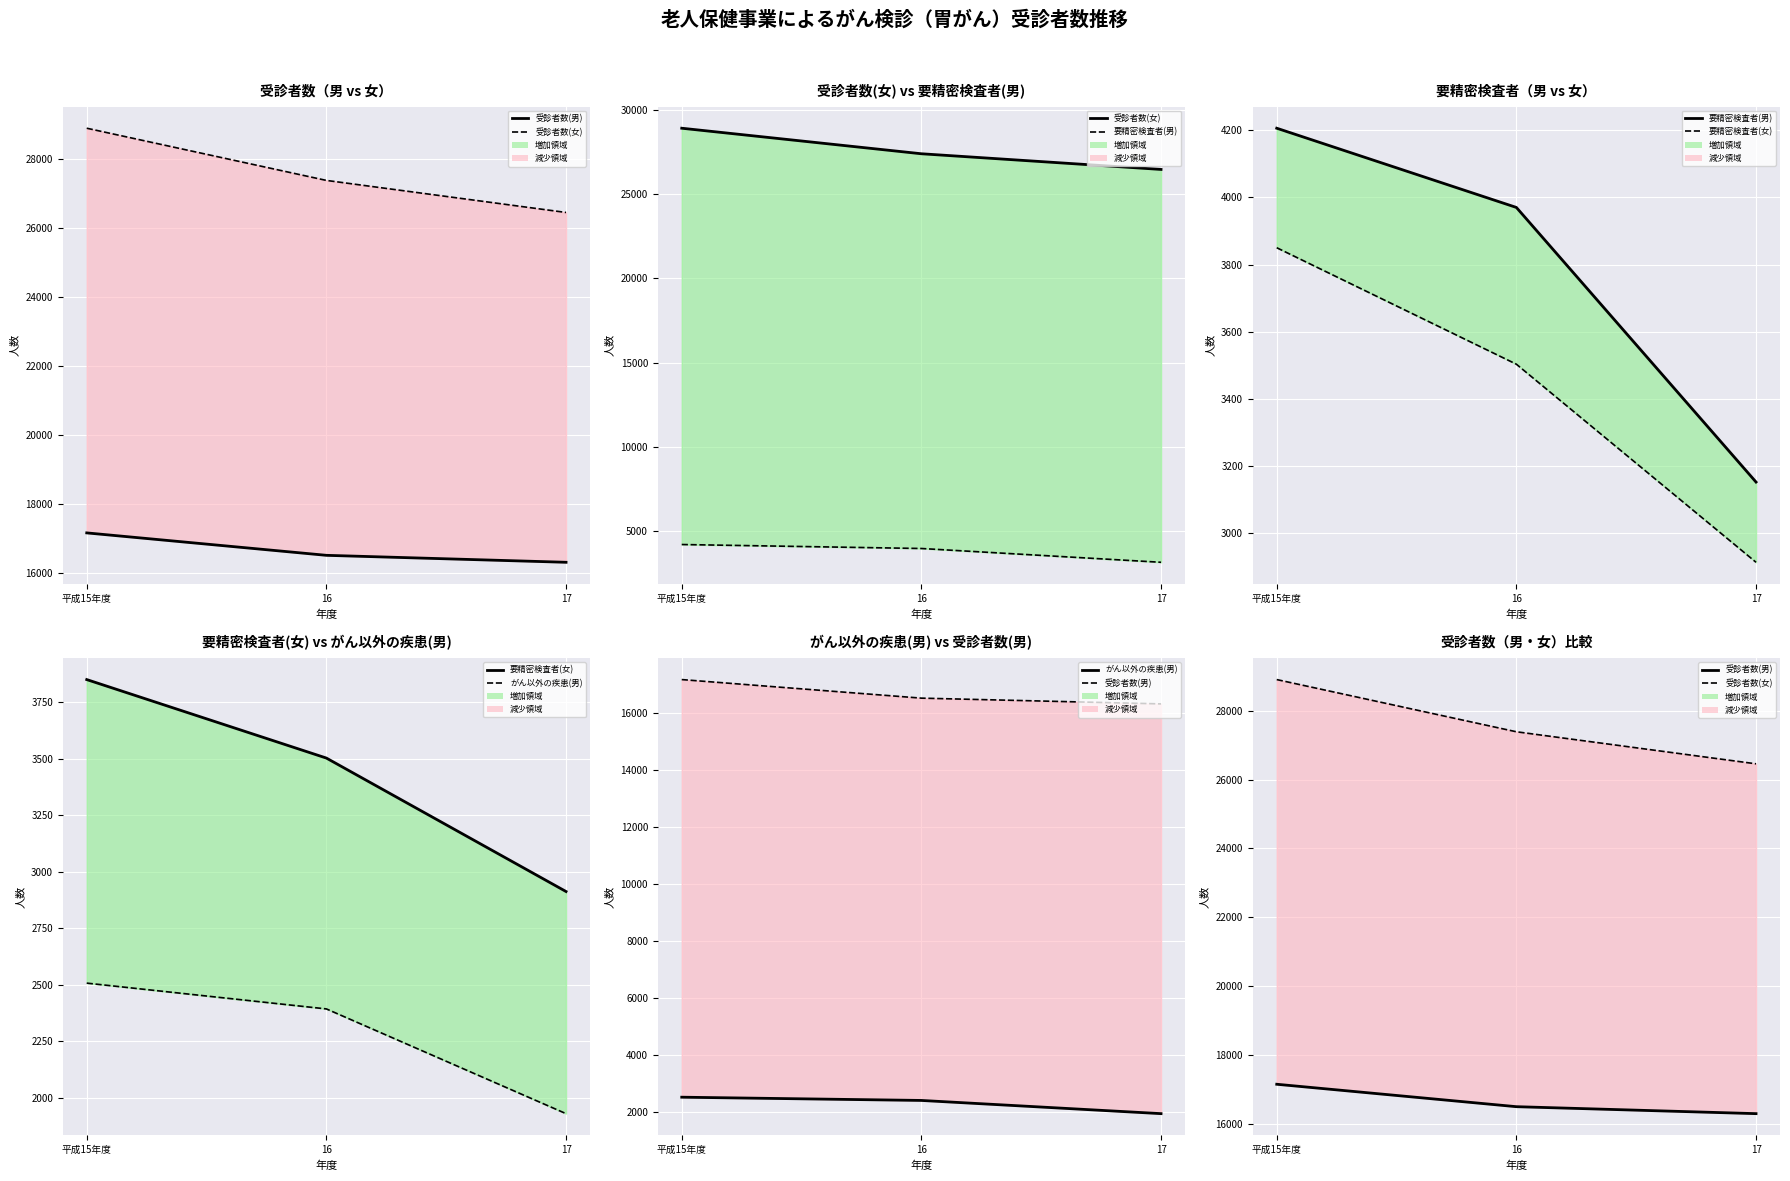

Reading left to right, transcribe all the data shown in this chart.

受診者数(男): 平成15年度=17156	16=16505	17=16303
受診者数(女): 平成15年度=28902	16=27387	17=26457
要精密検査者(男): 平成15年度=4206	16=3970	17=3152
要精密検査者(女): 平成15年度=3850	16=3503	17=2913
がん以外の疾患(男): 平成15年度=2508	16=2394	17=1931